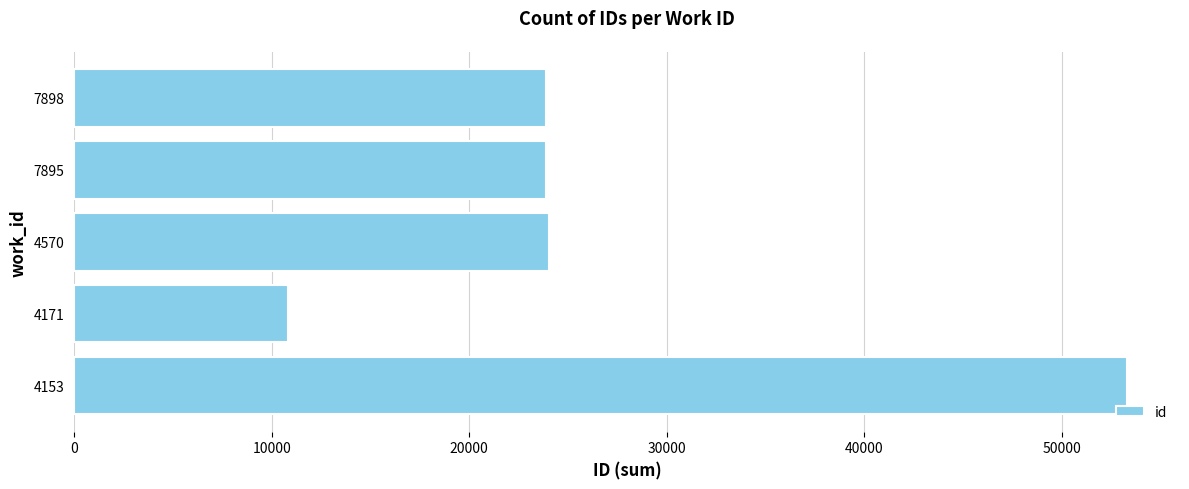

Approximately how many times larger is the value at 4171 compared to 7898?

0.5